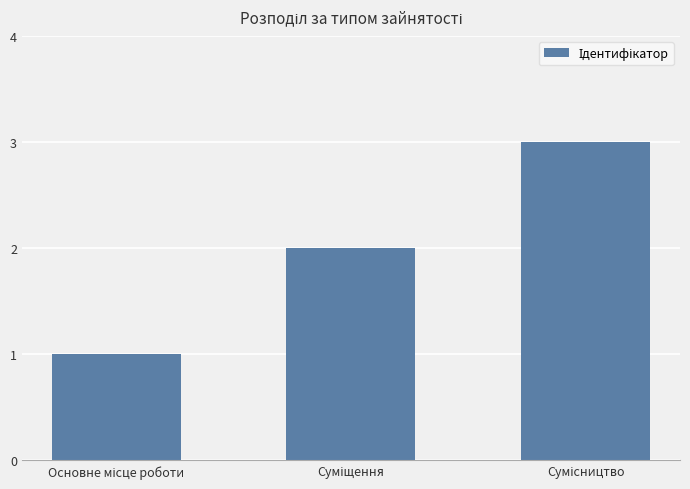

What is the difference between the second highest and minimum values?

1